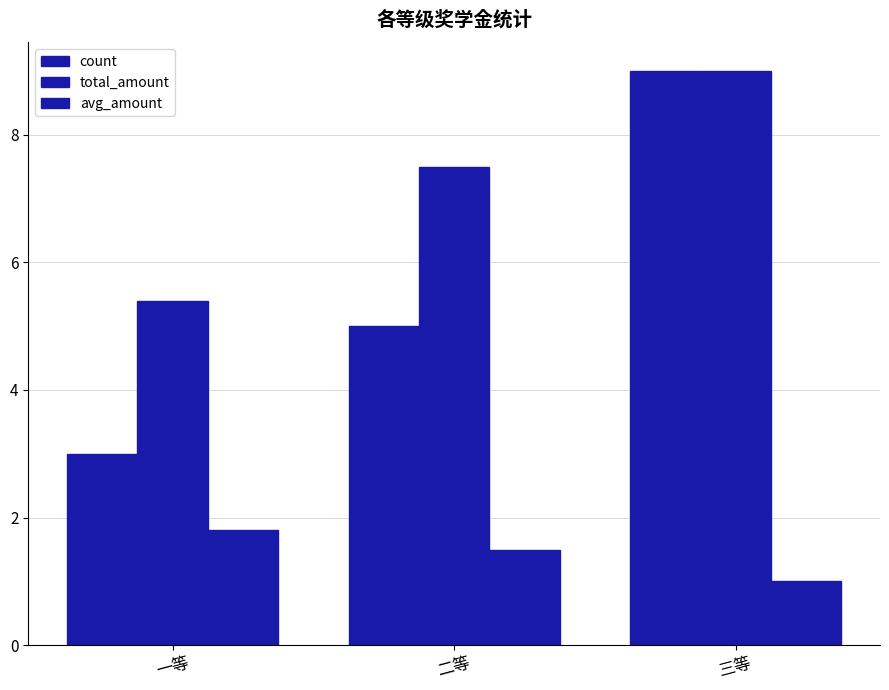

Does the chart contain any negative values?

No